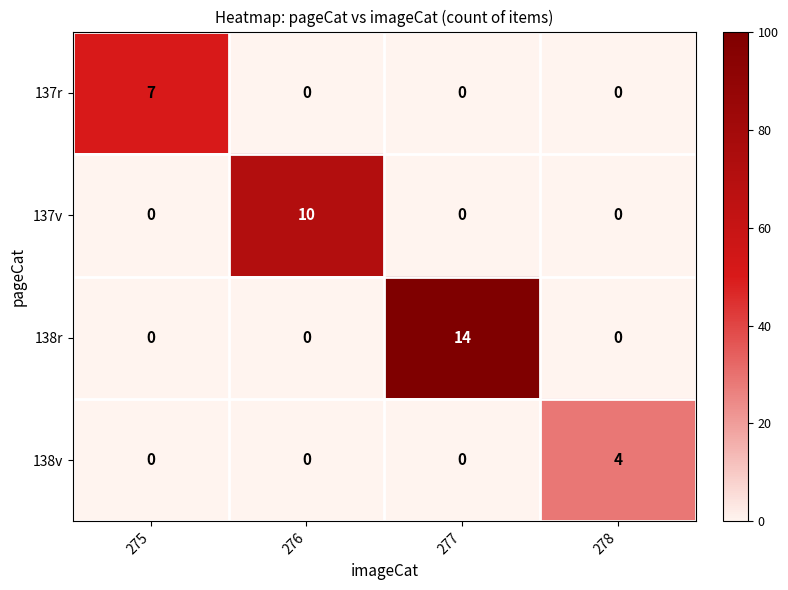

Reading left to right, what are all the values shown in this chart?

137r: 7	0	0	0
137v: 0	10	0	0
138r: 0	0	14	0
138v: 0	0	0	4